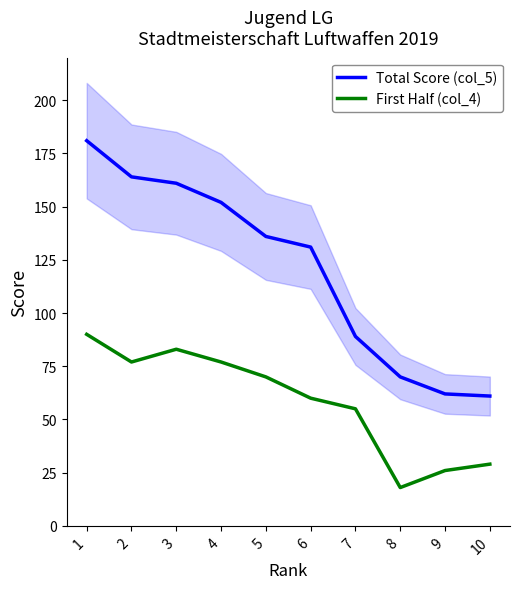

At which label does Total Score (col_5) reach its minimum?

10